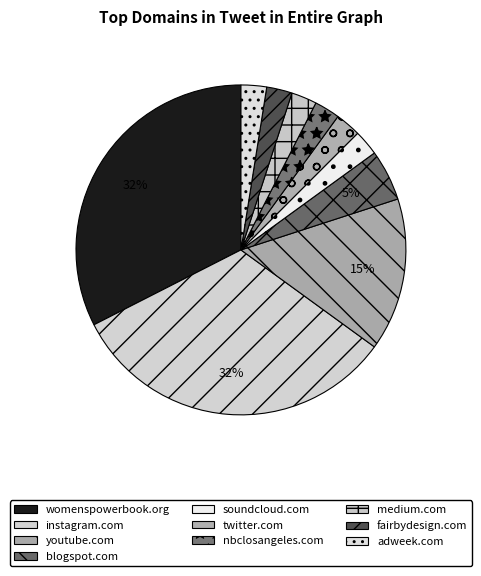

Which has a higher value, fairbydesign.com or blogspot.com?

blogspot.com